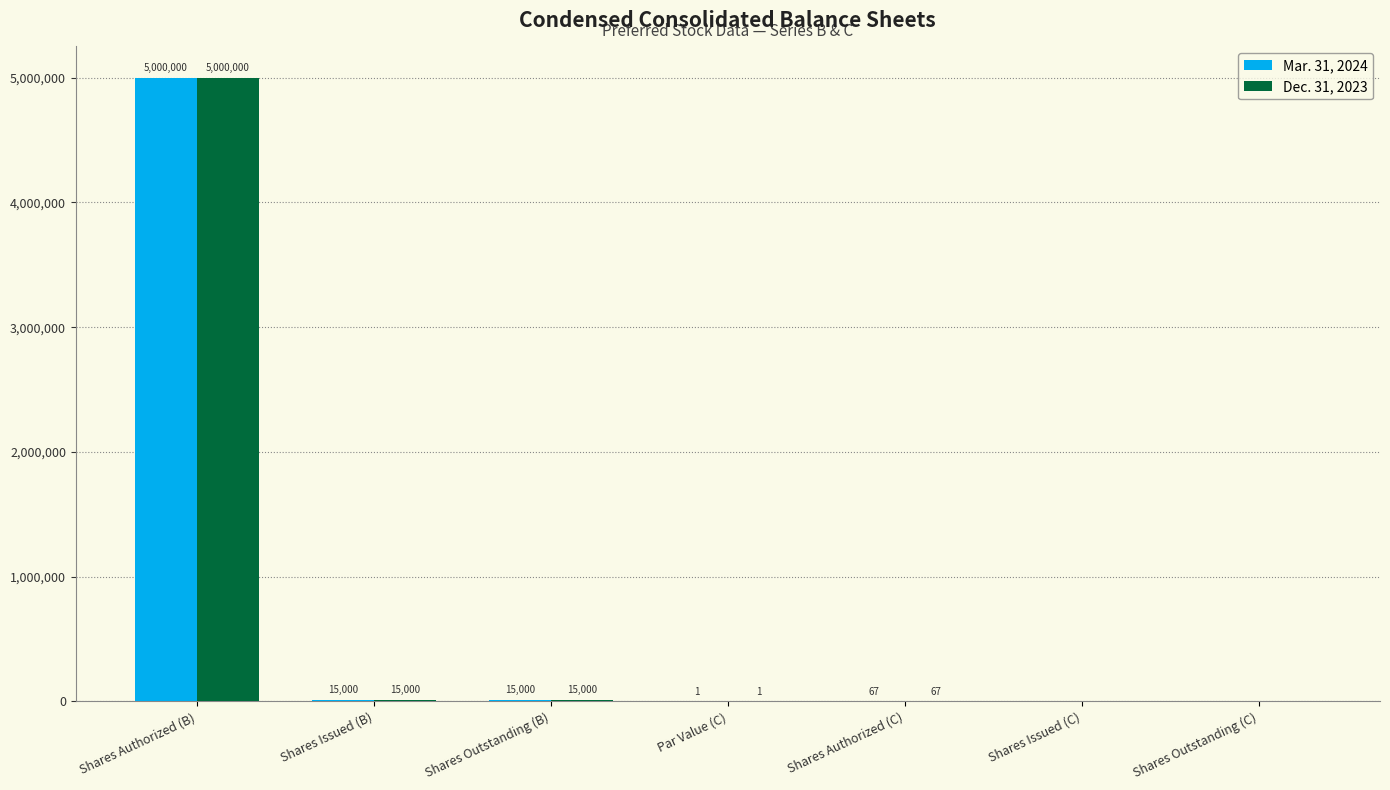

What is the sum of the Dec. 31, 2023 values at Shares Issued (B) and Par Value (C)?

15001